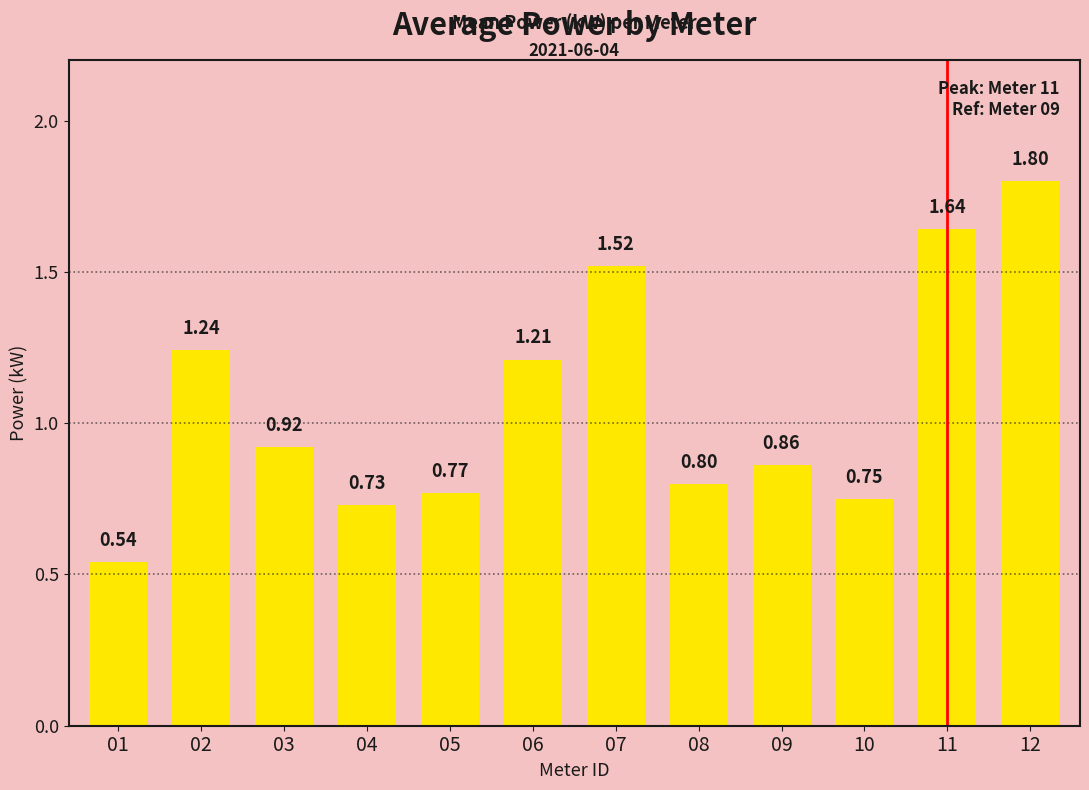

How many bars are there in total?

12